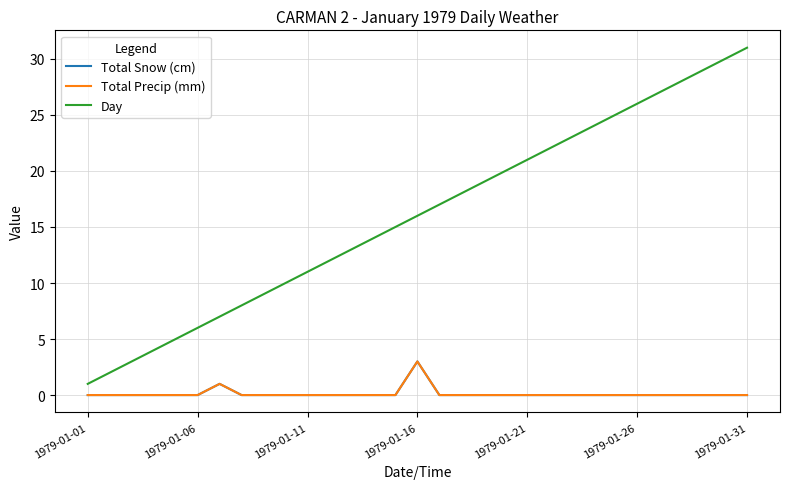

Is this an area chart (filled region under the line)?

No